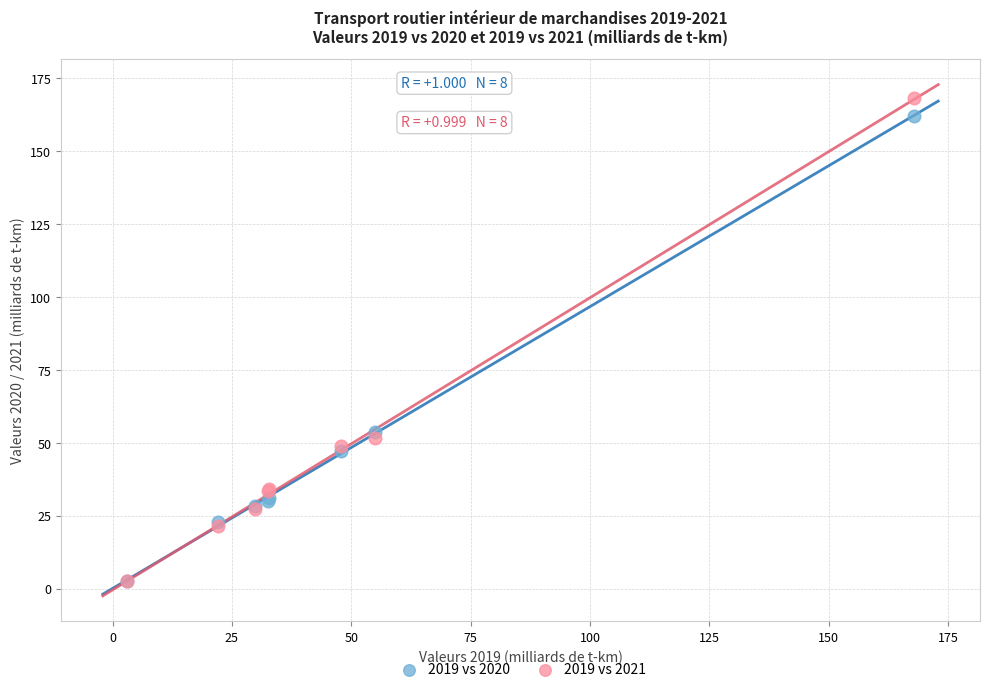

Which series reaches the maximum Y coordinate?

2019 vs 2021